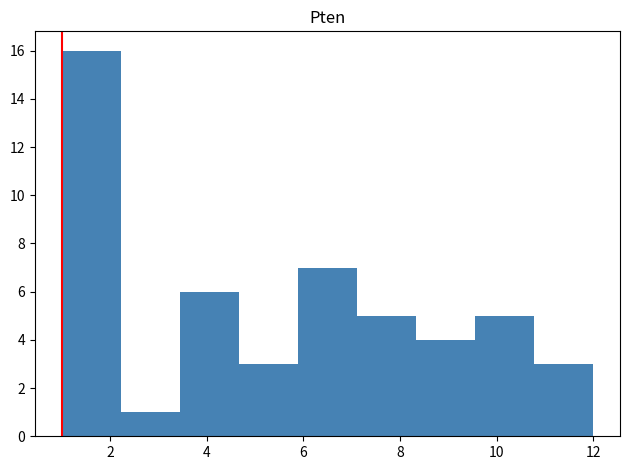

What is the height of the bar covering 5.8 to 7.2 on the x-axis? Neither the bar edges nor the heights are printed on the chart, so give them approximately, as read against the axes.

7